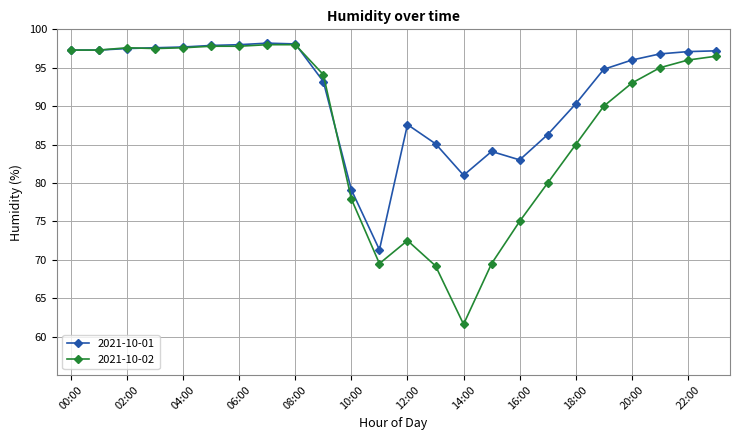

Does the chart have visible grid lines?

Yes